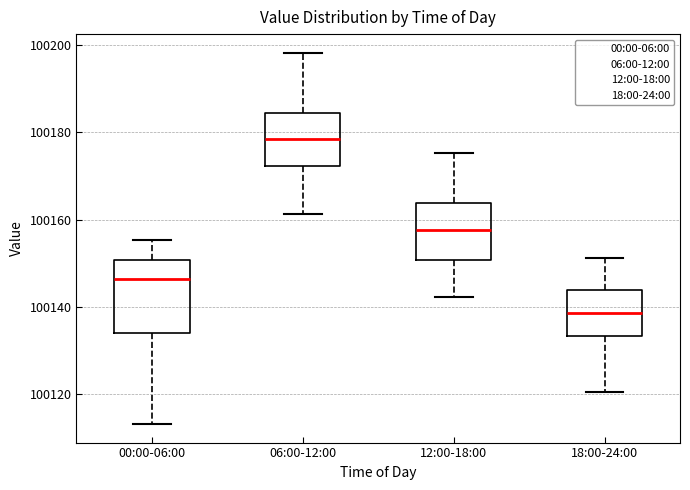

Which box is the tallest, from its lower edge to its upper edge?

00:00-06:00